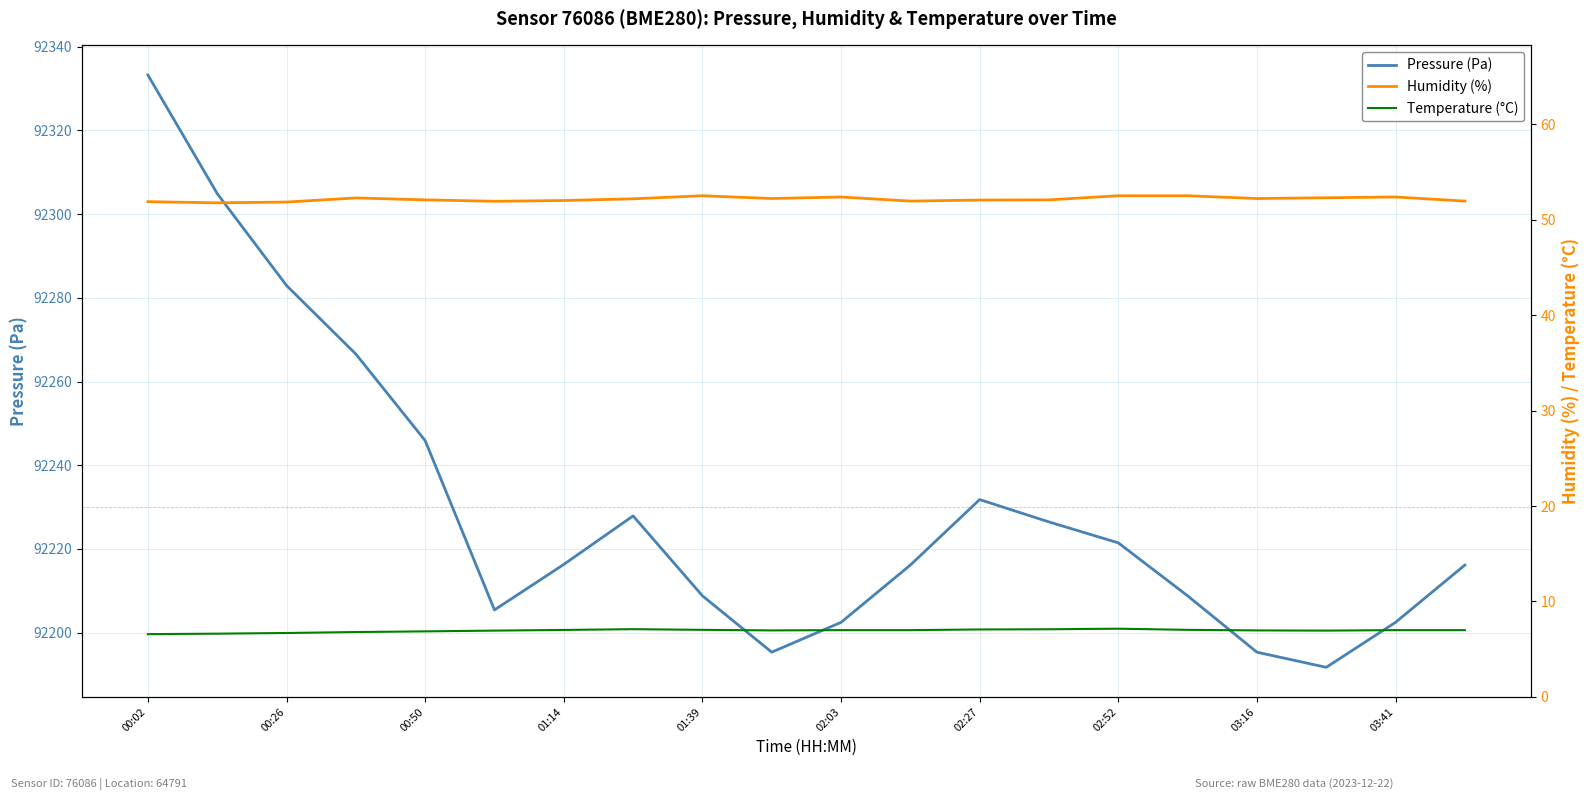

Is it true that Pressure (Pa) equals 92202.4 at 03:41?

True